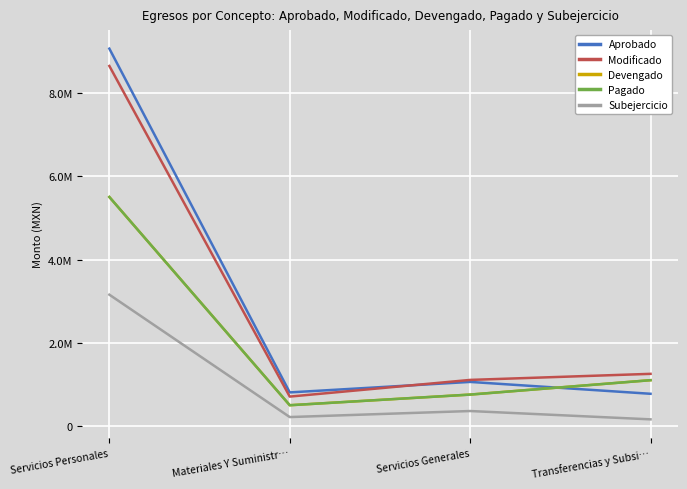

The Modificado series shows 4098635.3 at Servicios Personales. True or false?

False